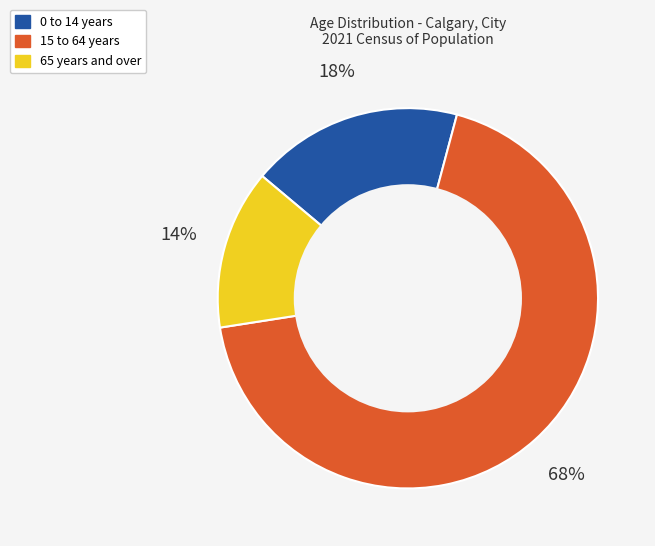

To the nearest percent, what portion does 0 to 14 years represent?

18%